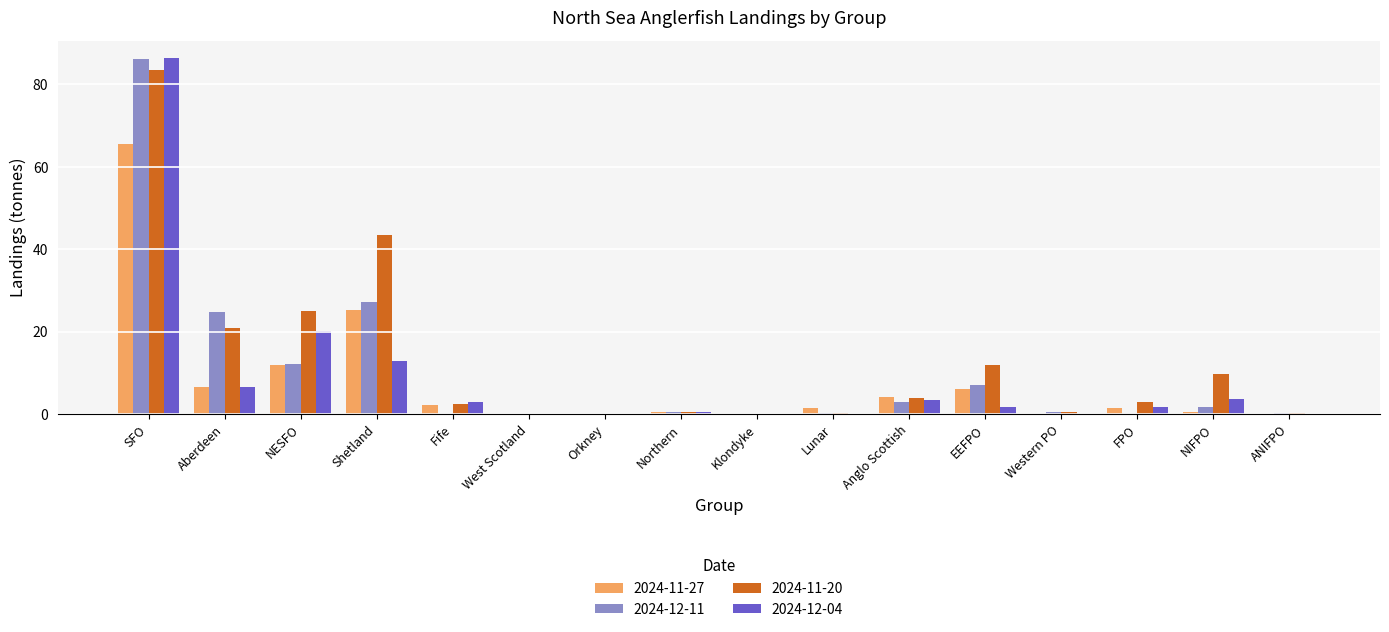

Count the number of categories in the chart.

16